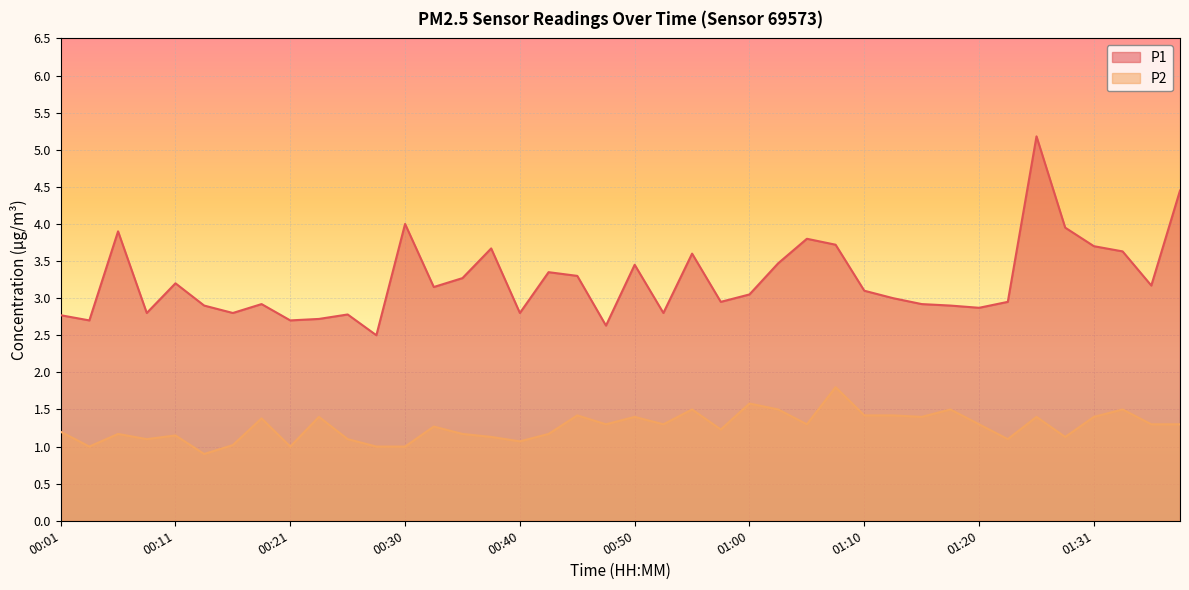

How many data points in P2 are less than 1?

1